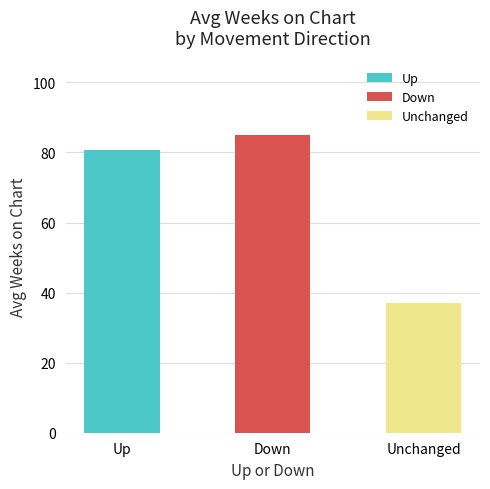

What is the minimum value shown in the chart?

37.0